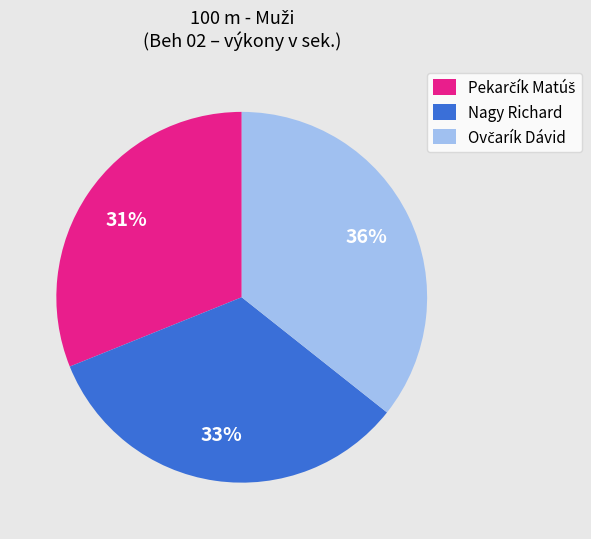

Does Nagy Richard account for over 50% of the chart?

No